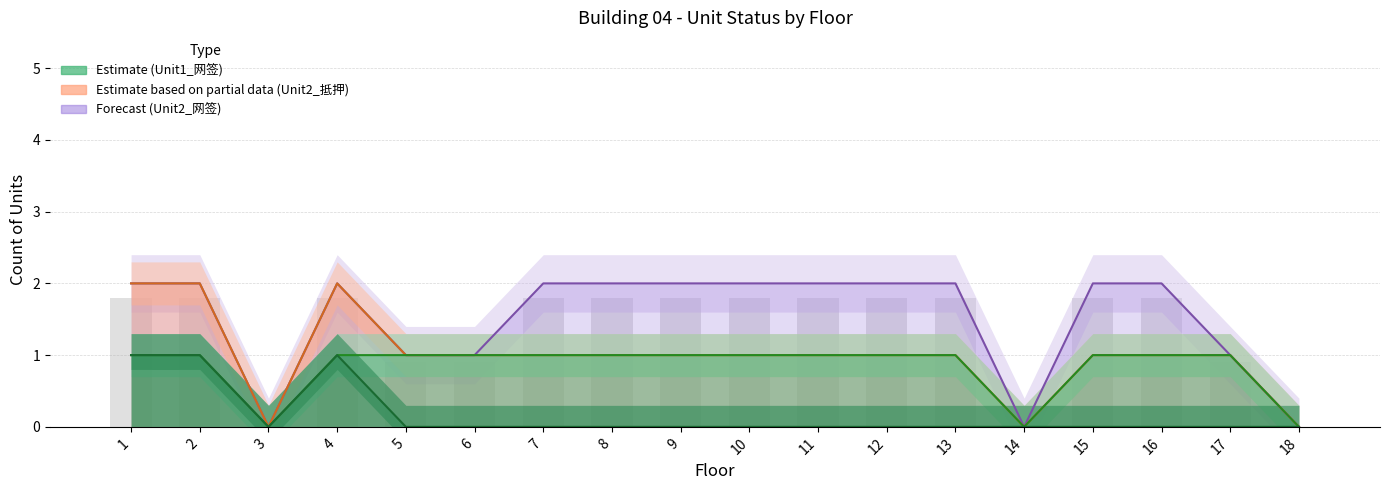

Are the bars grouped side by side (vs. stacked)?

Yes